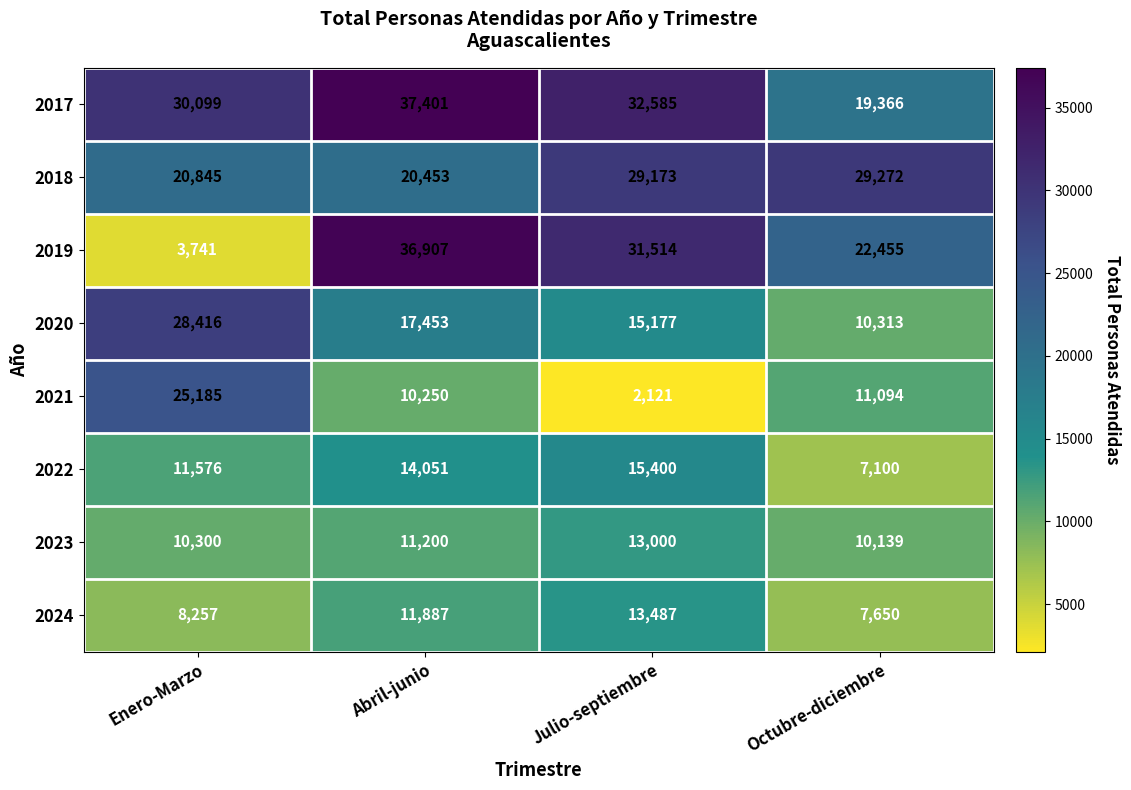

Count the 2017 values in the range 30099 to 37401.

3